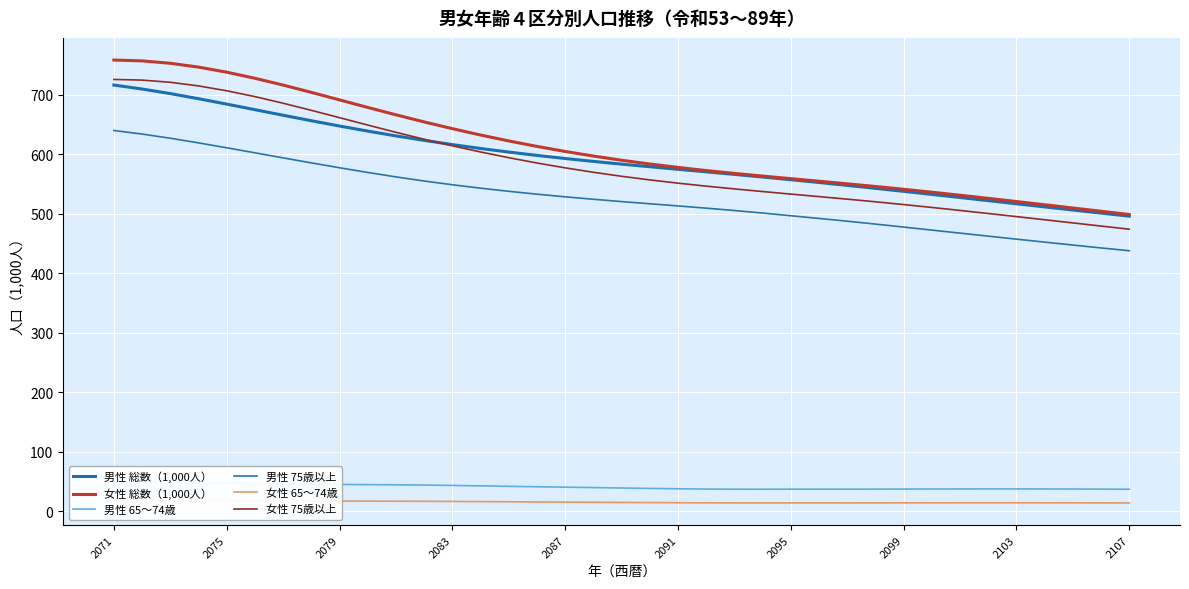

How many distinct data groups are displayed?

6